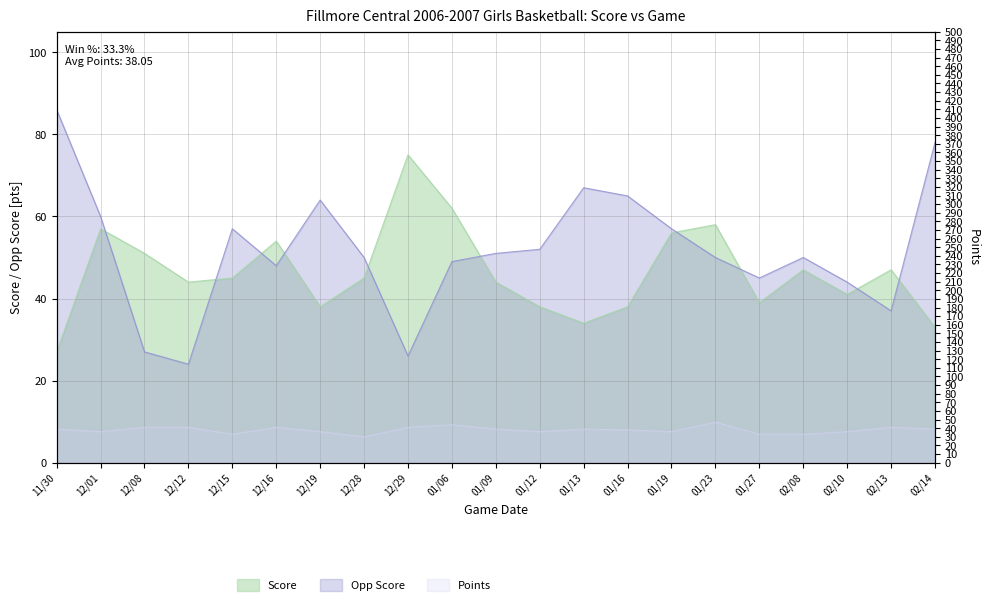

Which series has the largest range (max minus min)?

Opp Score